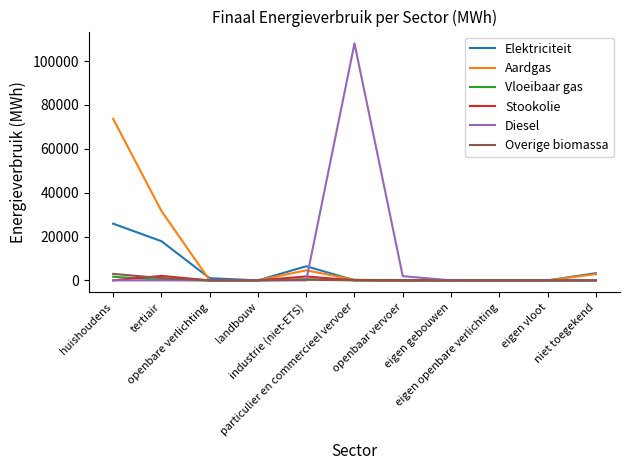

What is the greatest value displayed?

108044.7